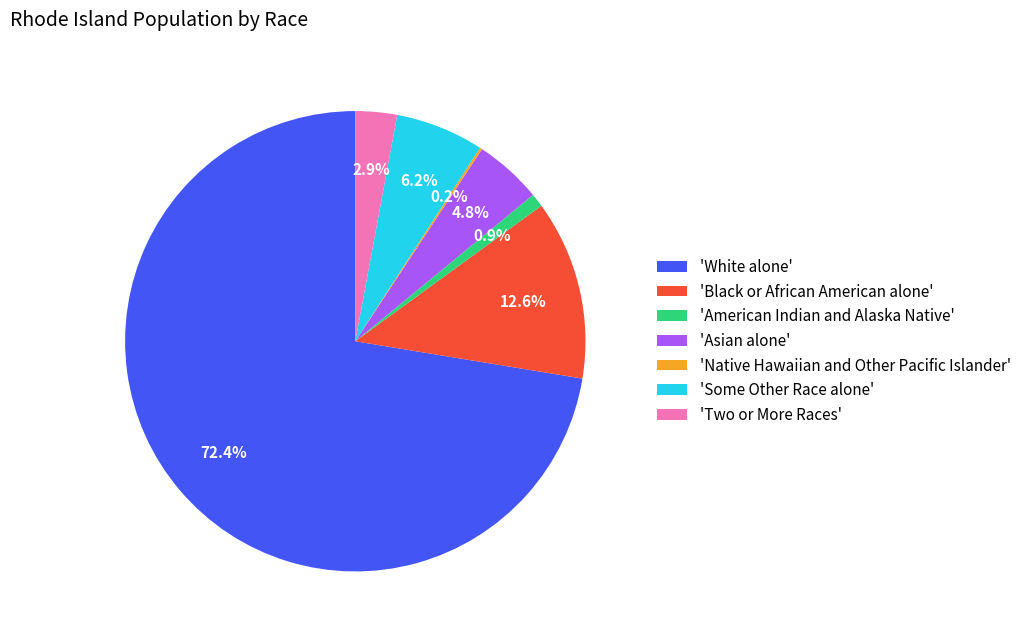

Which slice is the largest?

'White alone'